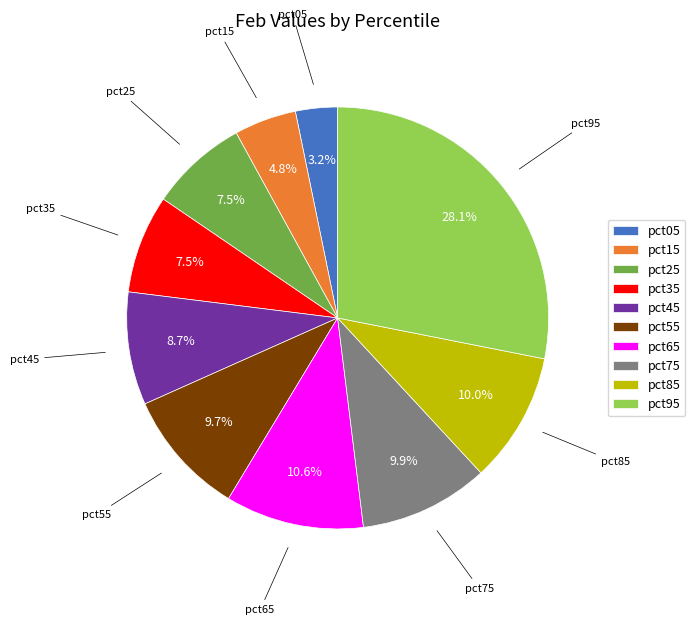

Do pct15 and pct55 together represent more than half of the pie?

No